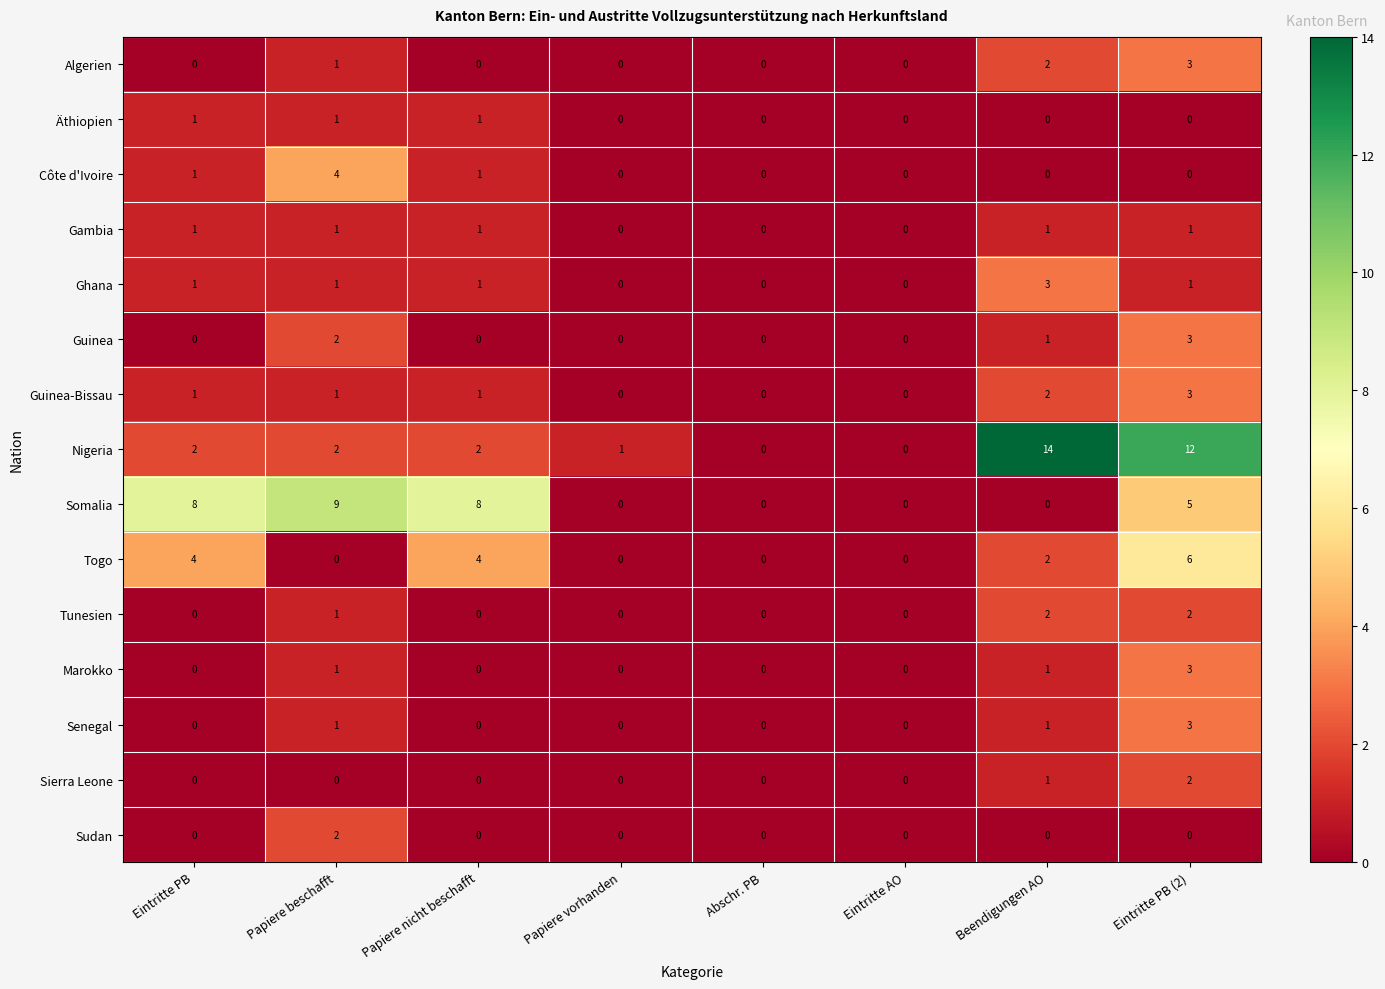

Which series changed the most between Papiere vorhanden and Abschr. PB?

Nigeria